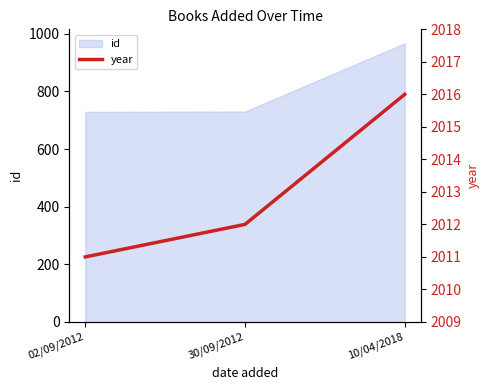

Rank the categories by value from lowest to highest.

02/09/2012, 30/09/2012, 10/04/2018